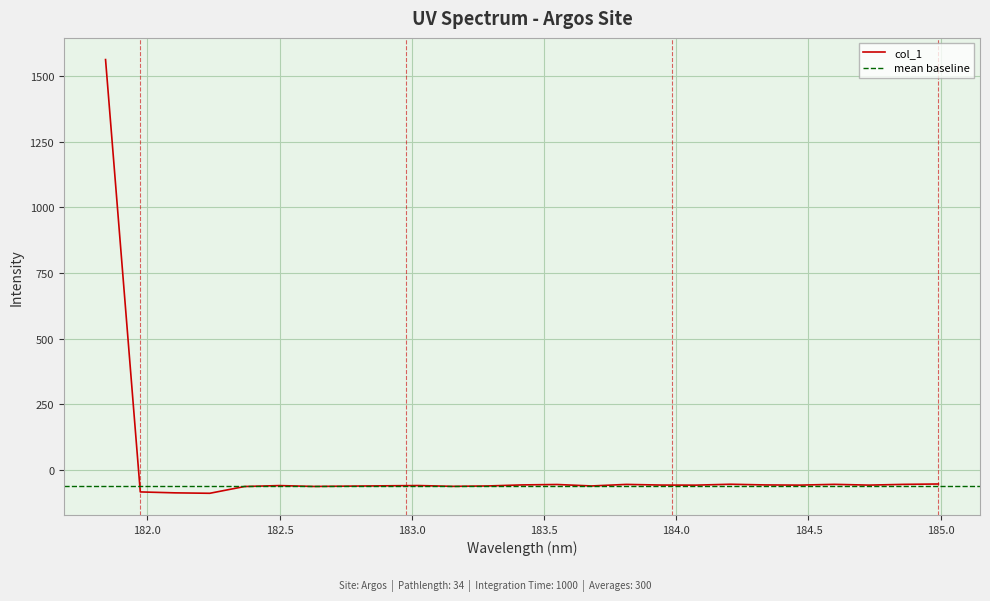

What is the sum of the values at 184.3357763242 and 184.5979655002?

-111.4